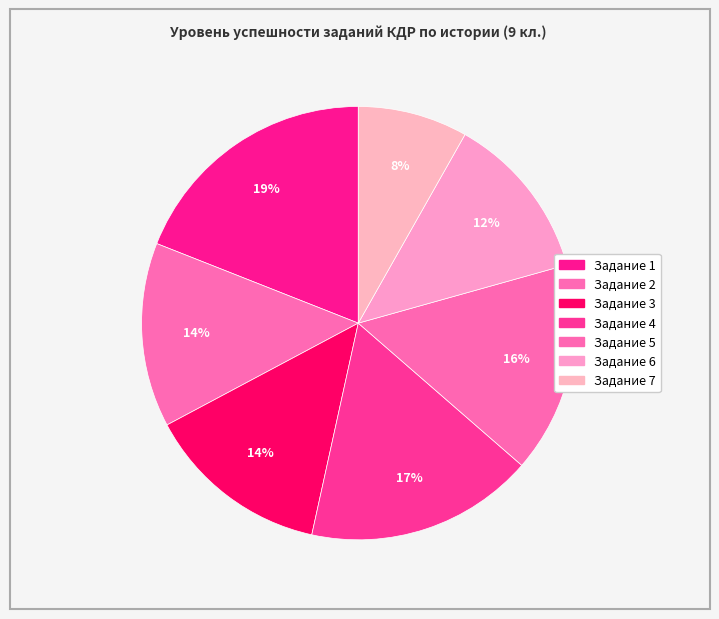

To the nearest percent, what is the average slice percentage?

14%